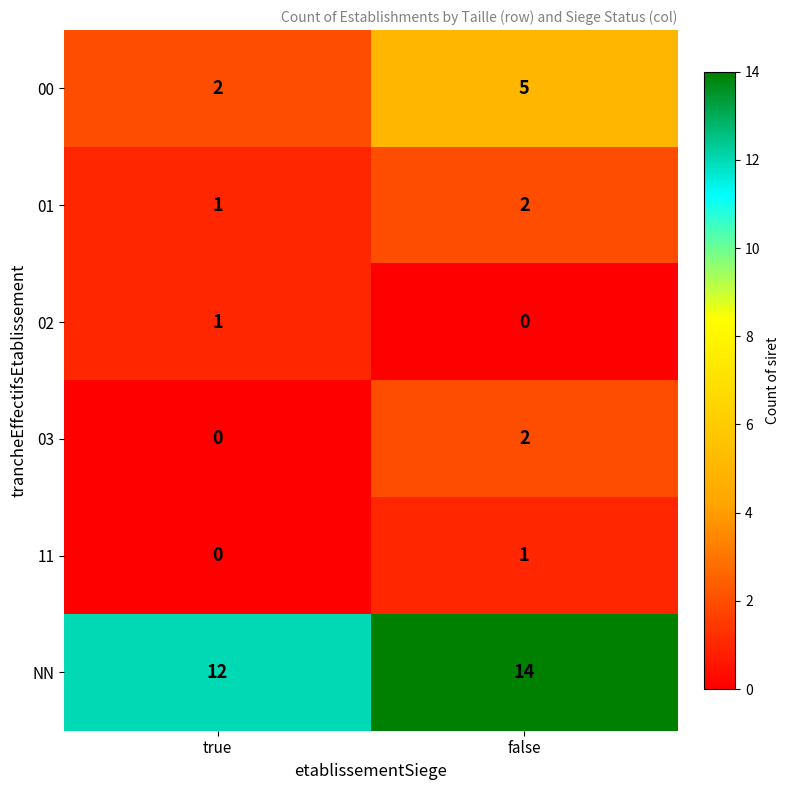

What is the sum of all 11 values?

1